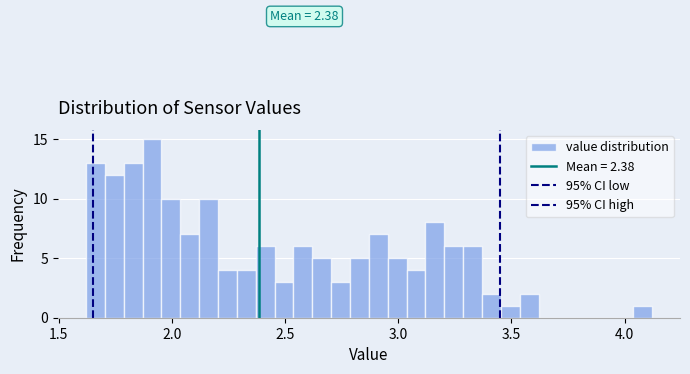

Read against the x-axis, roughly where is the centre of the tallest bar?

1.90